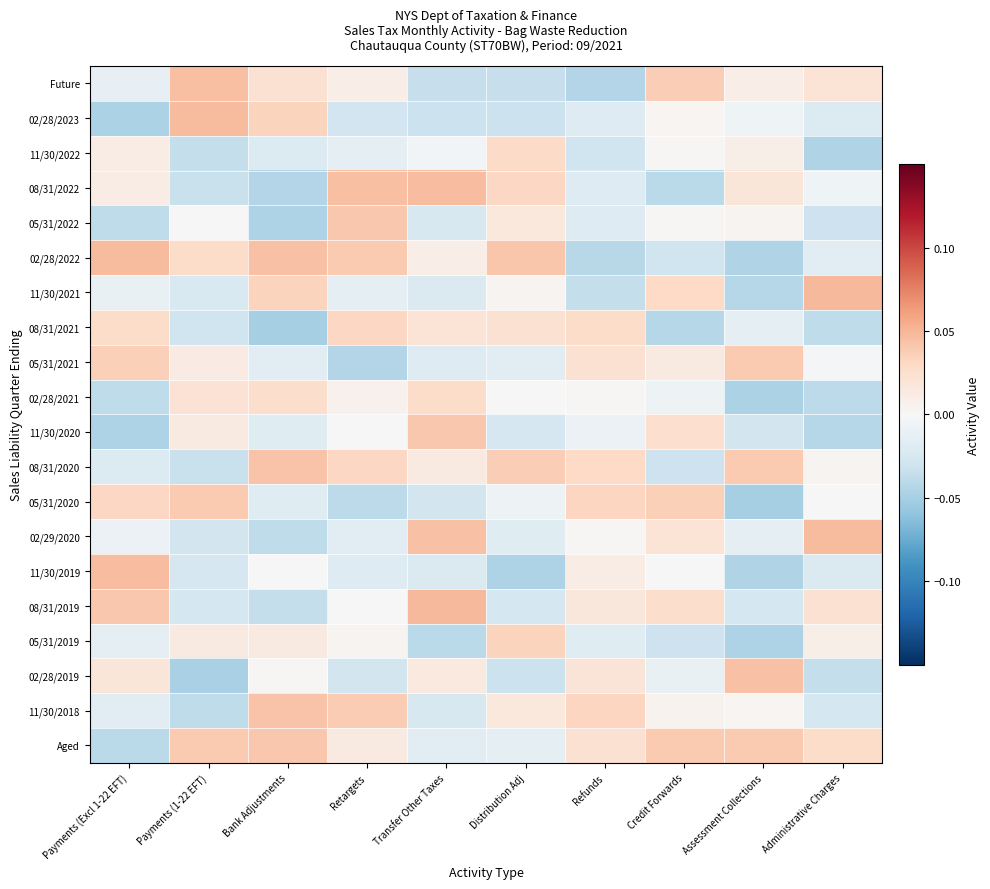

Rank the series at Transfer Other Taxes from lowest to highest value.

05/31/2019, Future, 02/28/2023, 05/31/2020, 11/30/2018, 05/31/2022, 11/30/2021, 11/30/2019, 05/31/2021, Aged, 11/30/2022, 02/28/2022, 08/31/2020, 02/28/2019, 08/31/2021, 02/28/2021, 11/30/2020, 02/29/2020, 08/31/2022, 08/31/2019